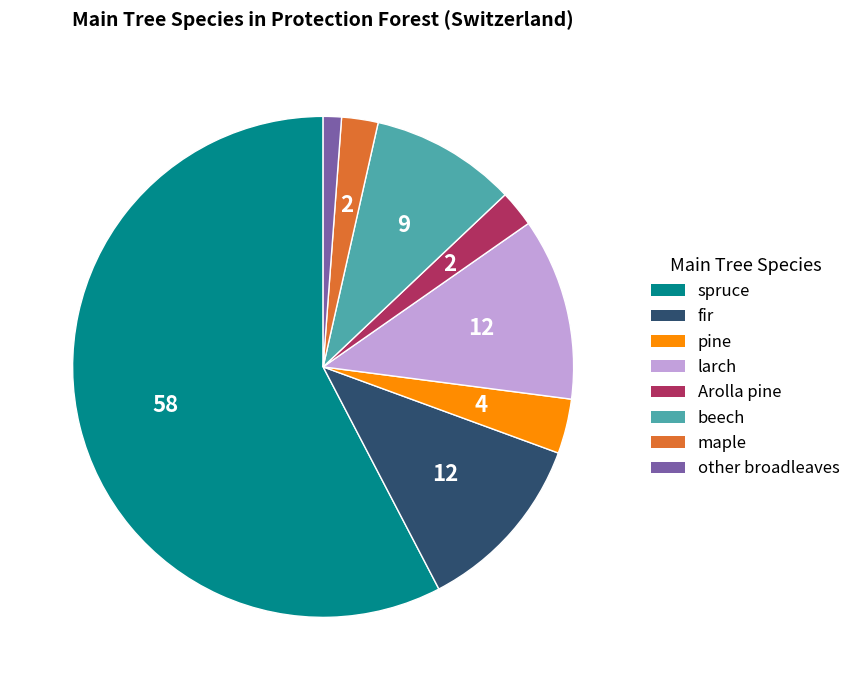

Does any single category account for the majority?

Yes